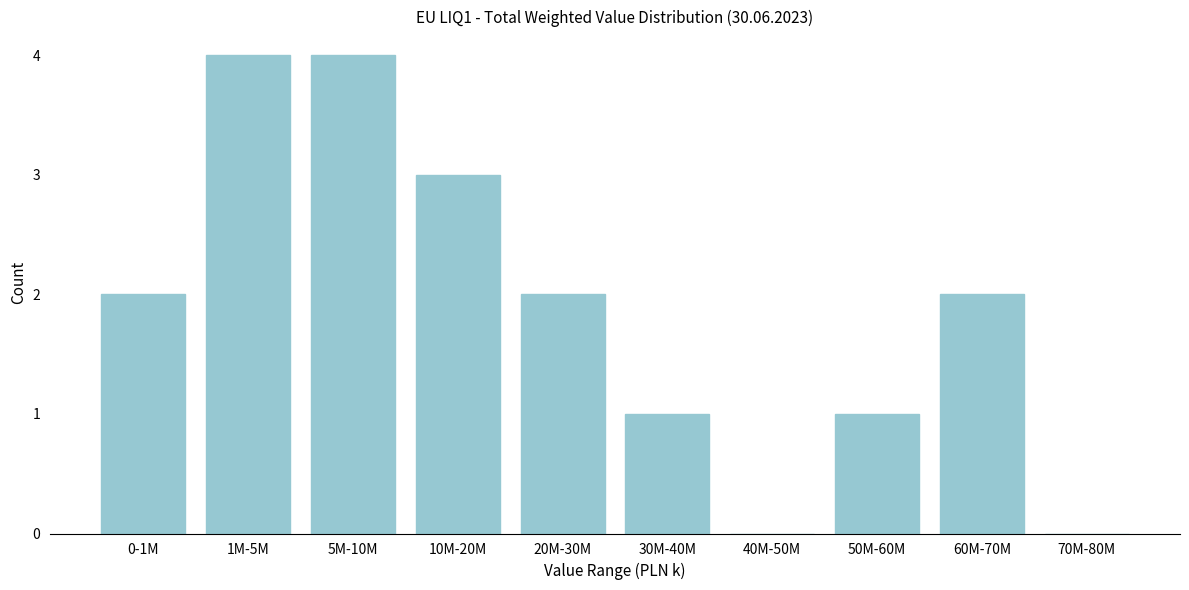

Reading left to right, what are all the values shown in this chart?

0-1M=2	1M-5M=4	5M-10M=4	10M-20M=3	20M-30M=2	30M-40M=1	40M-50M=0	50M-60M=1	60M-70M=2	70M-80M=0